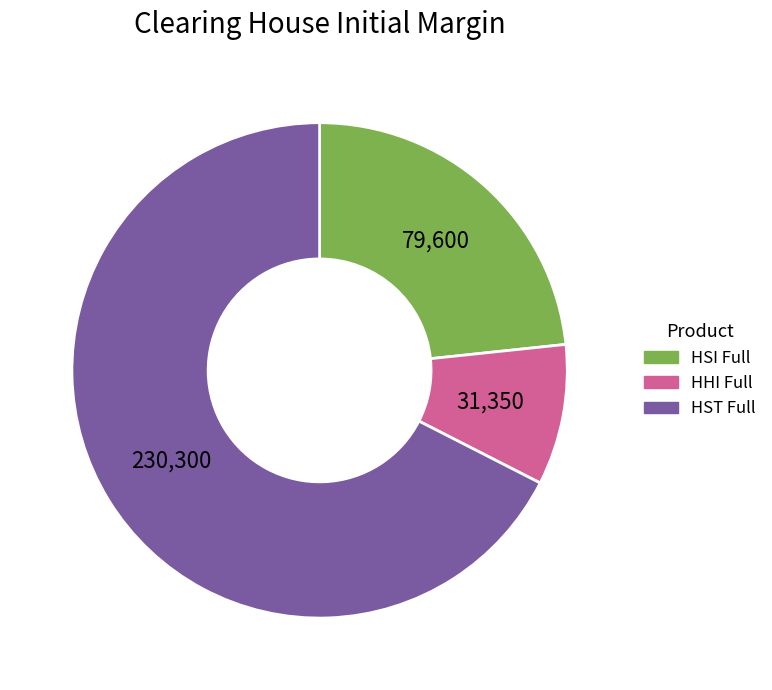

Is it true that HST Full is 82% of the pie?

False